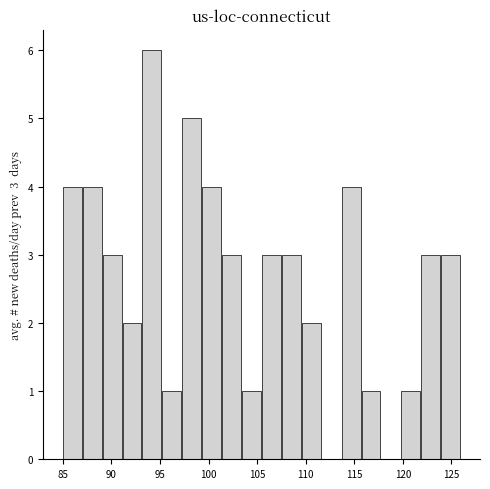

Over which range of the x-axis is the bar tallest?

93.20 to 95.25